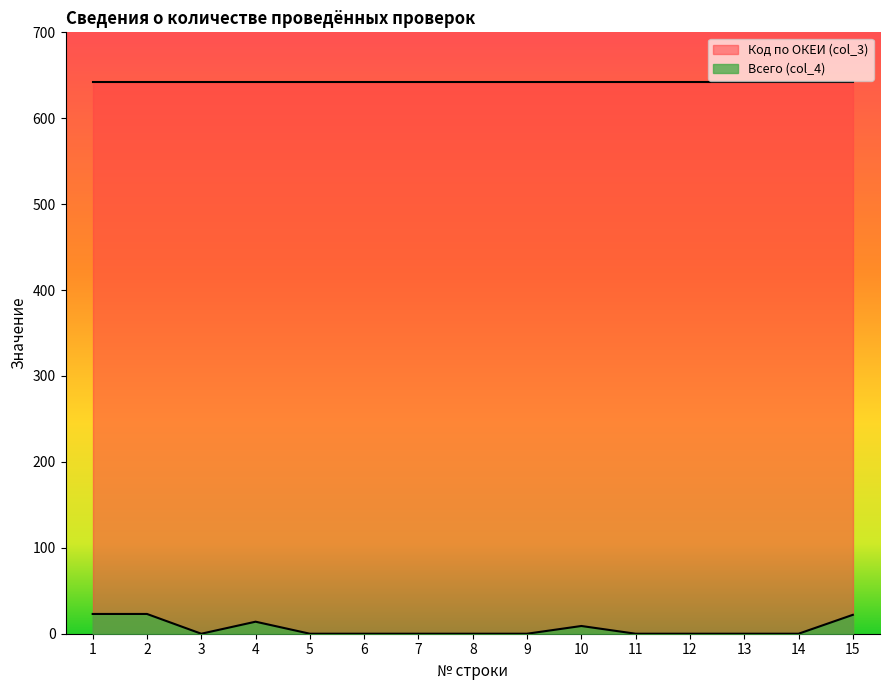

What is the sum of all values?

91